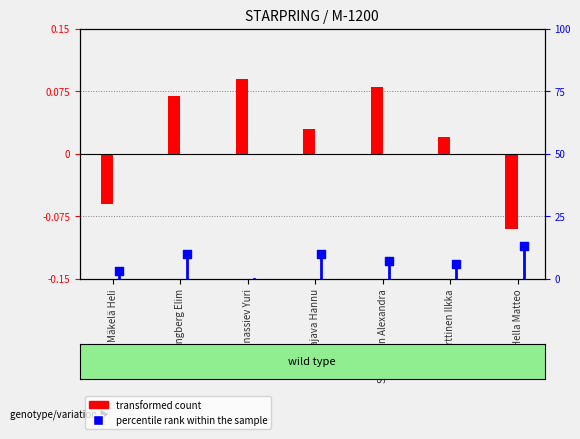

Which series has the widest spread of Y values?

percentile rank within the sample